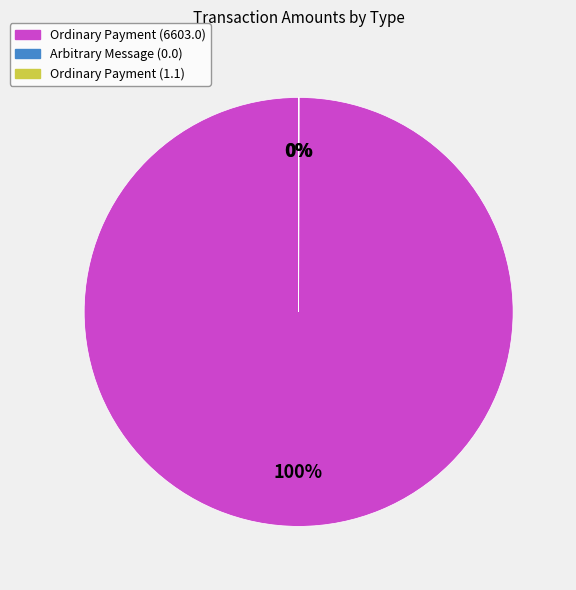

To the nearest percent, what is the difference between the largest and smallest slice percentages?

100%